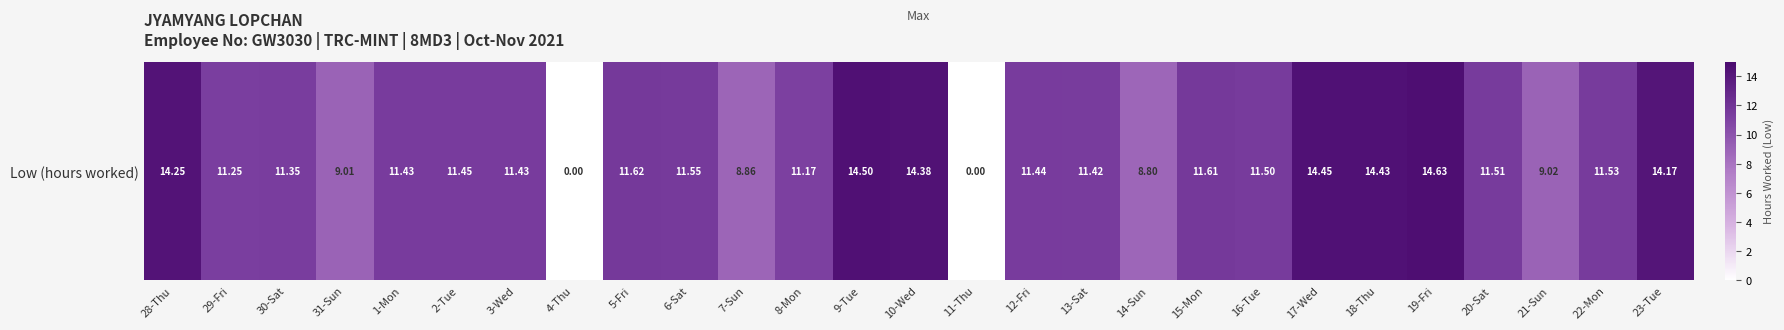

What is the sum of all values?

296.8